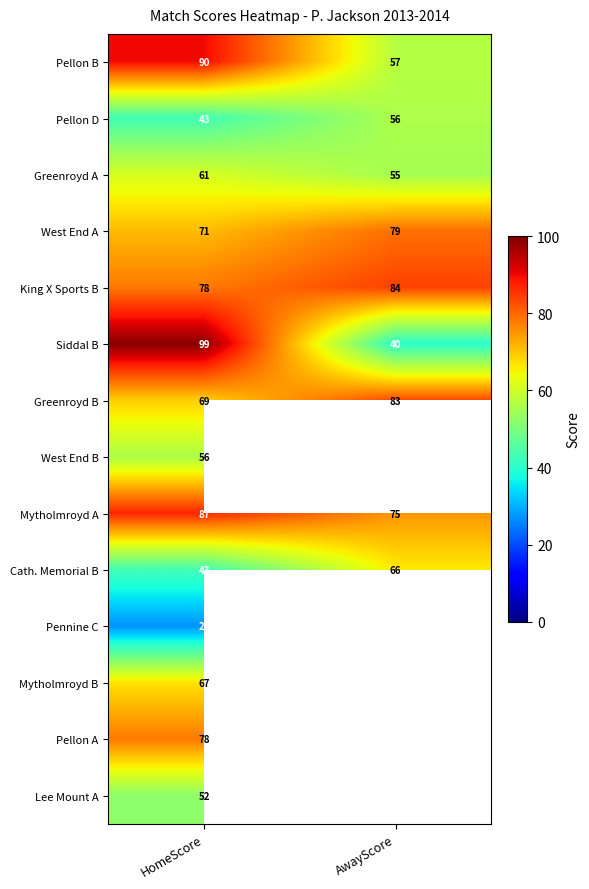

List the labels in order of Greenroyd B value, largest first.

AwayScore, HomeScore